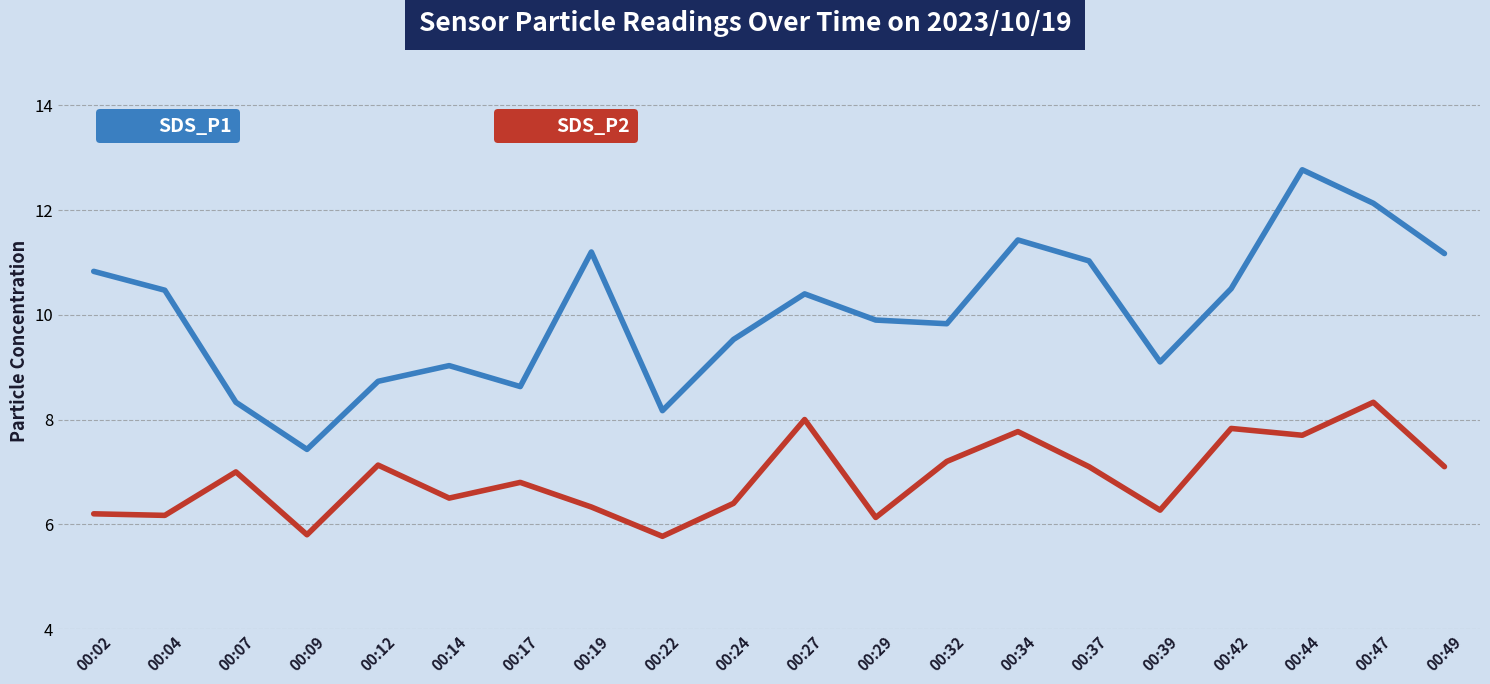

Does the chart display data point markers on the line(s)?

No